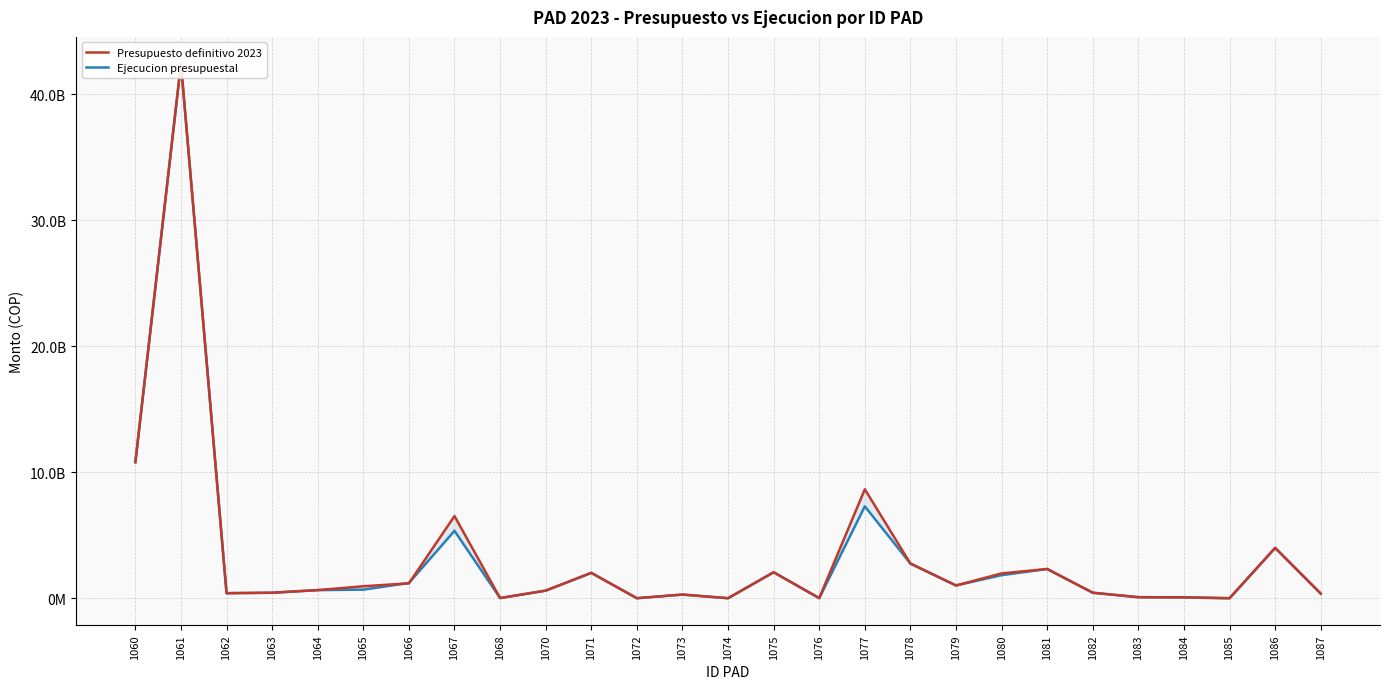

Between which two adjacent categories do Presupuesto definitivo 2023 and Ejecucion presupuestal first intersect?

1065 and 1066